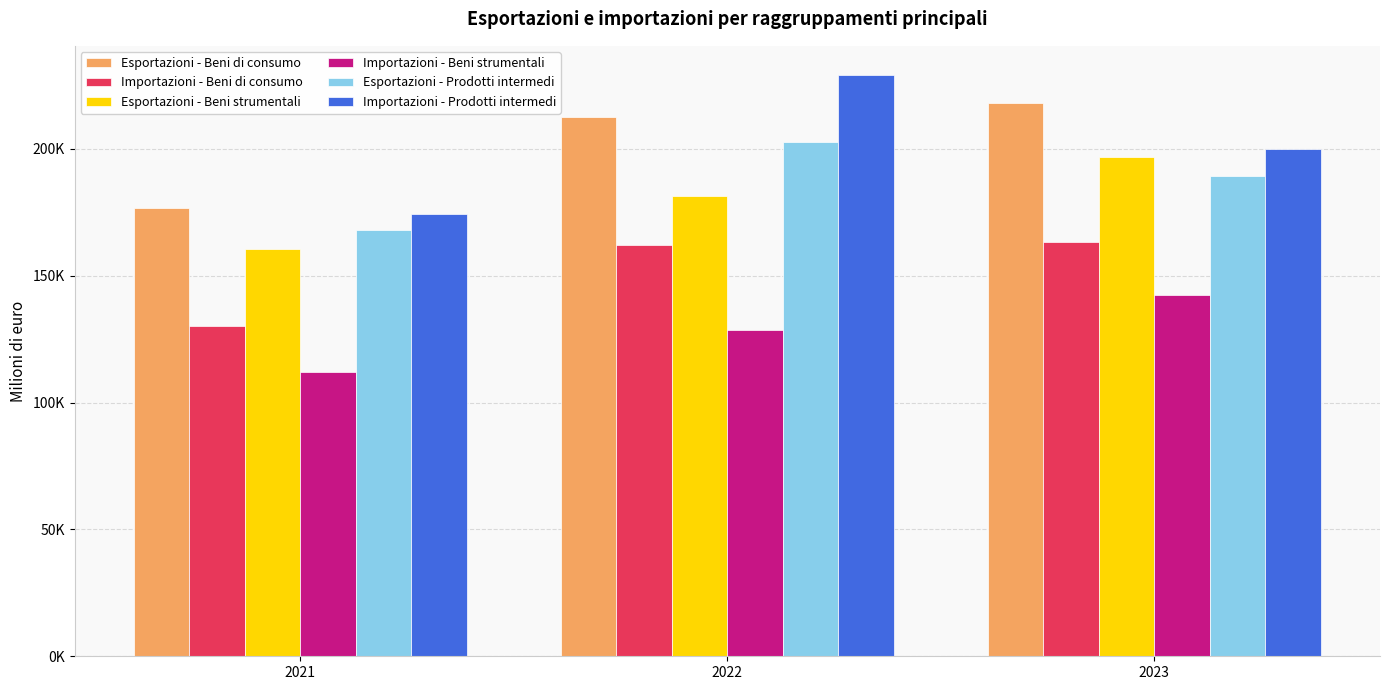

At how many categories does at least one series exceed 212362?

2